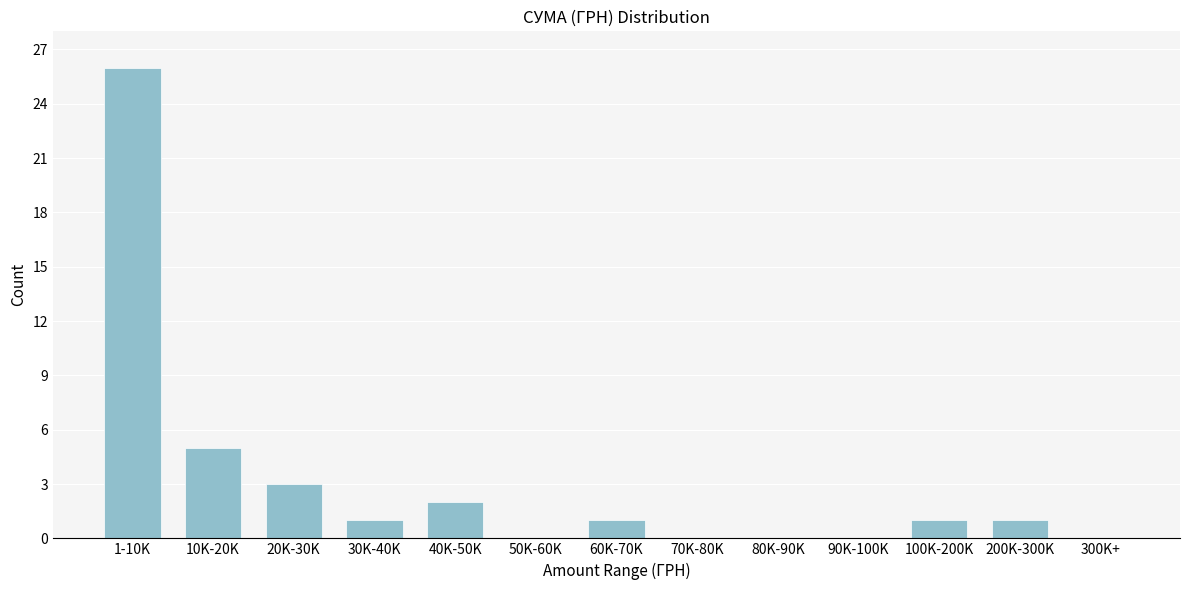

Reading left to right, transcribe all the data shown in this chart.

1-10K=26	10K-20K=5	20K-30K=3	30K-40K=1	40K-50K=2	50K-60K=0	60K-70K=1	70K-80K=0	80K-90K=0	90K-100K=0	100K-200K=1	200K-300K=1	300K+=0